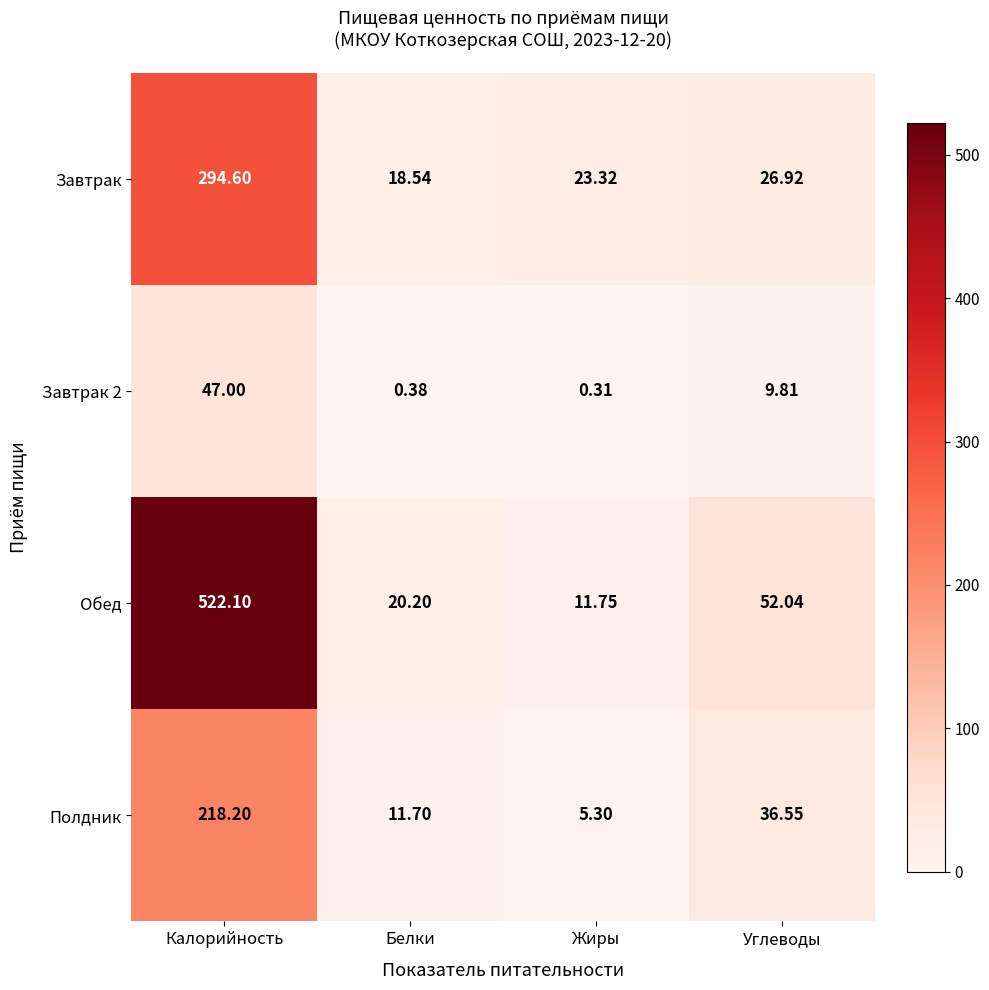

At which category is the sum across all series the highest?

Калорийность